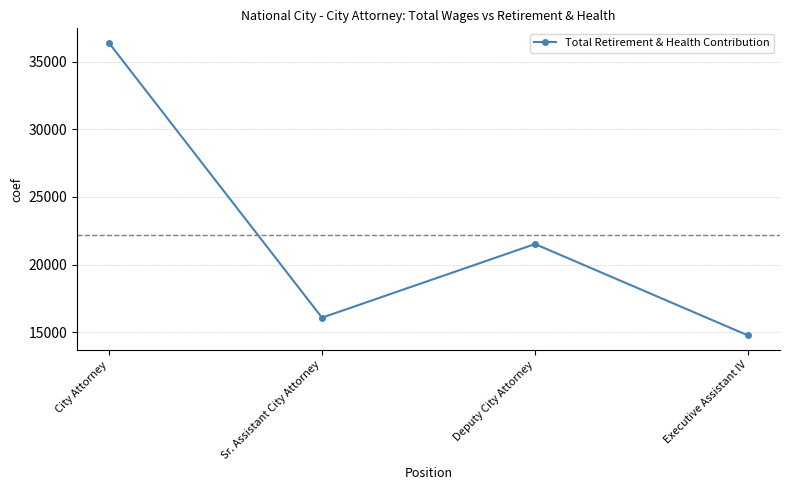

Reading right to left, transcribe all the data shown in this chart.

Executive Assistant IV=14773	Deputy City Attorney=21523	Sr. Assistant City Attorney=16086	City Attorney=36373